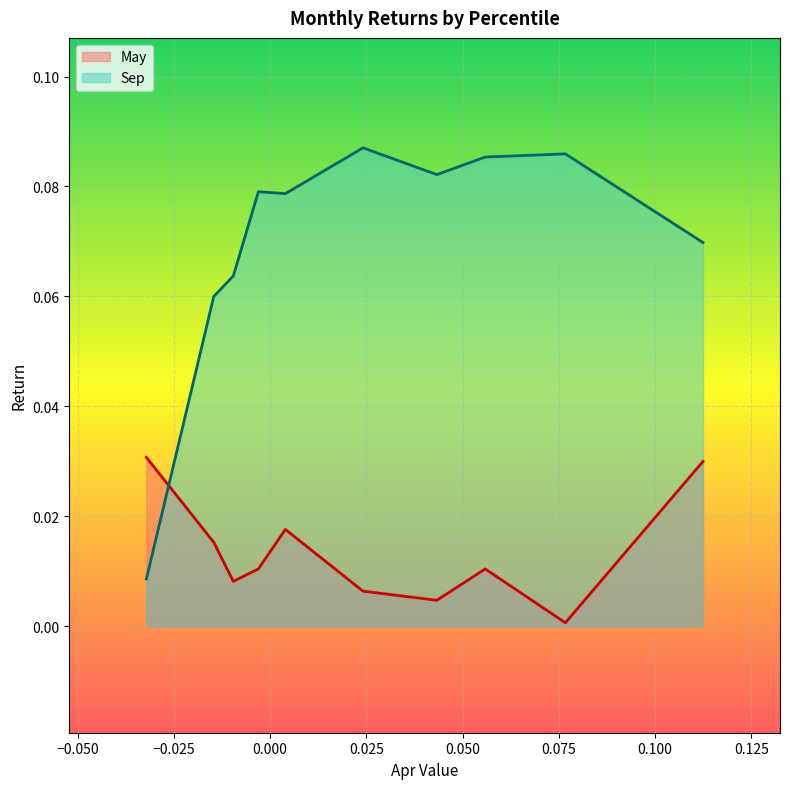

Which series has the largest total across all categories?

Sep